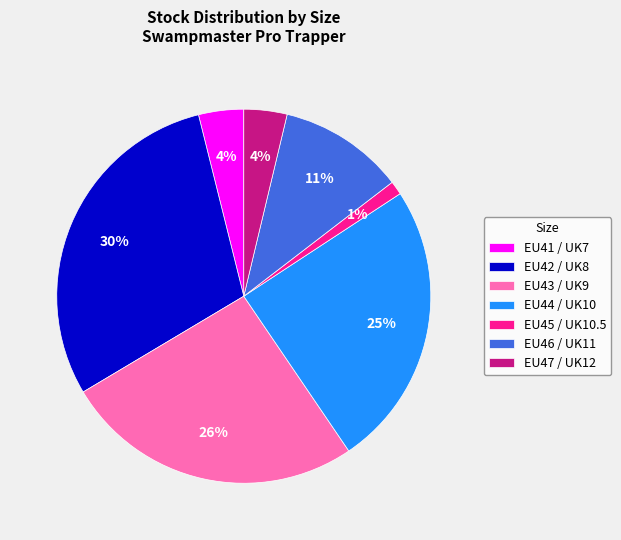

How many segments does this pie chart have?

7